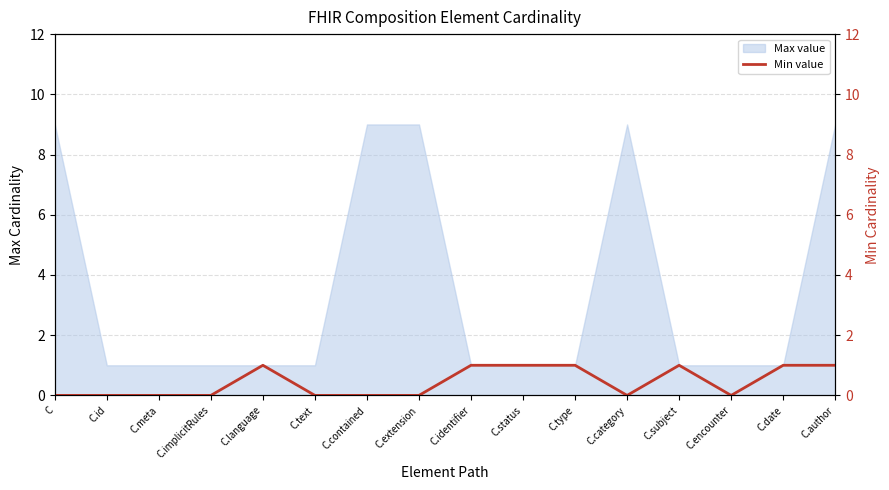

How many points are lower than both their immediate neighbors (excluding endpoints)?

2